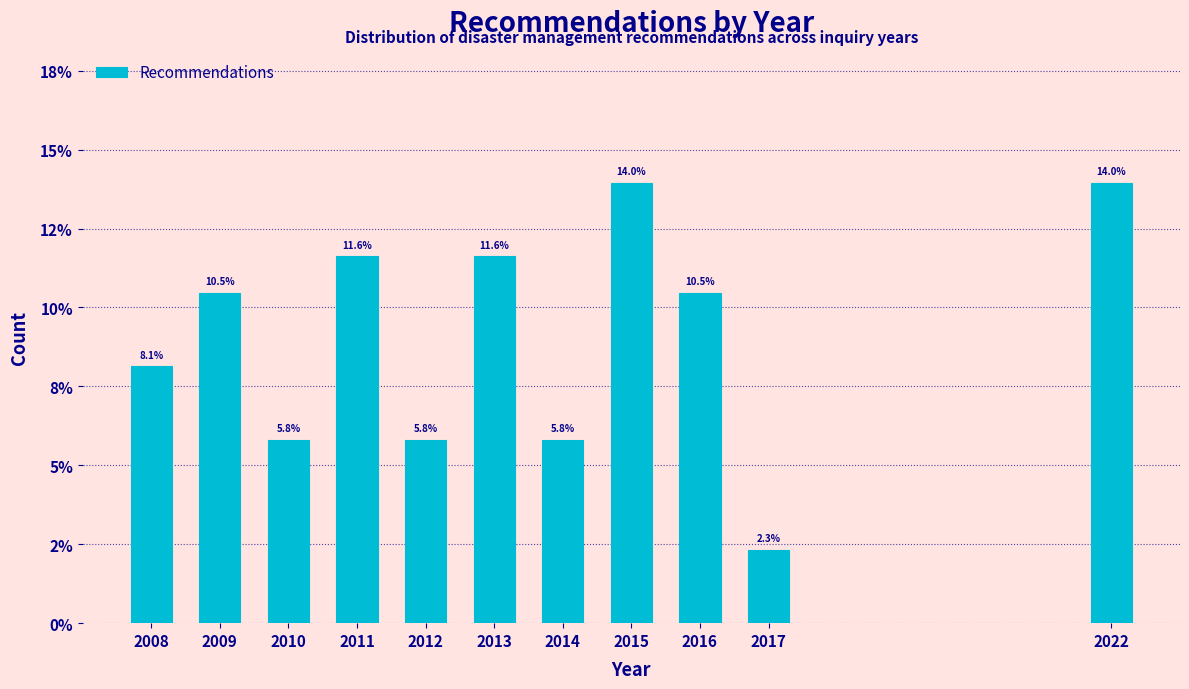

Are the bars horizontal?

No